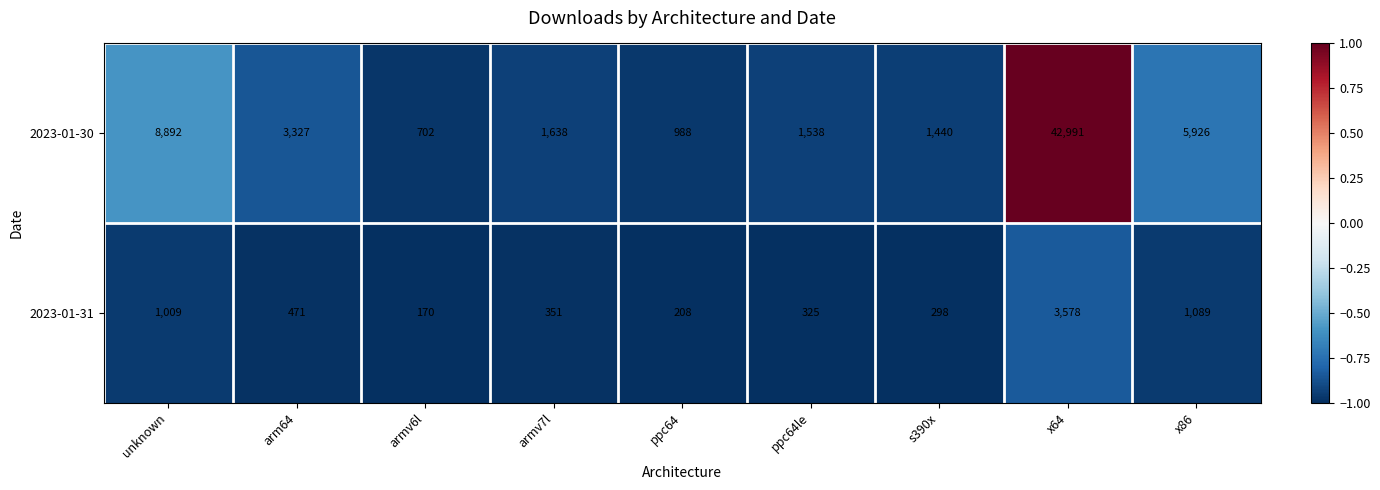

Which label corresponds to the largest value in the chart?

x64